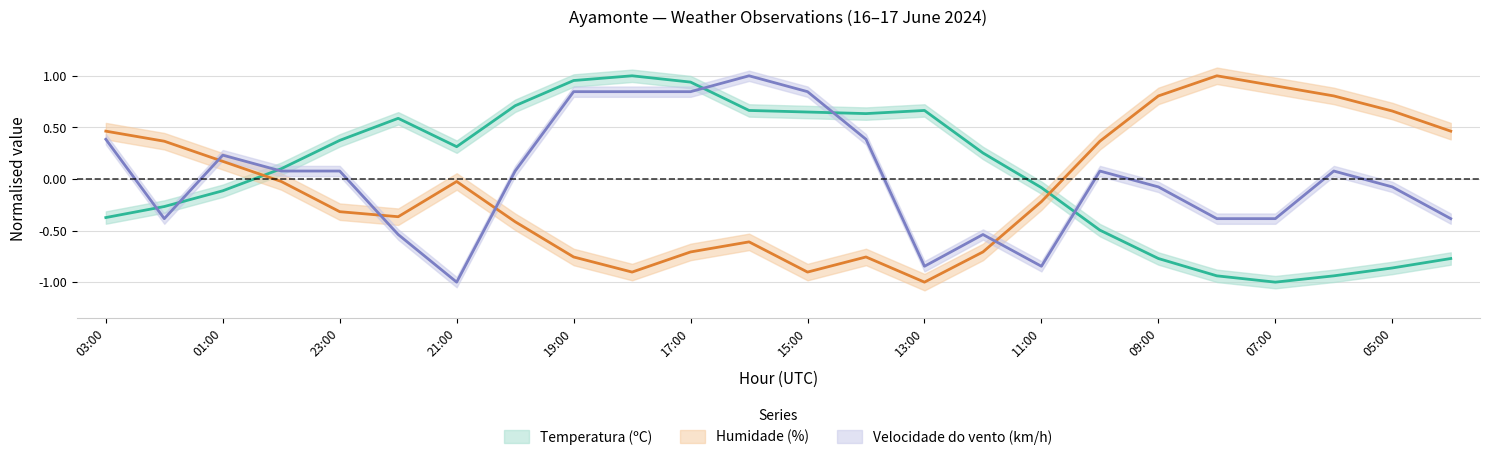

What position from the left is 07:00?

21